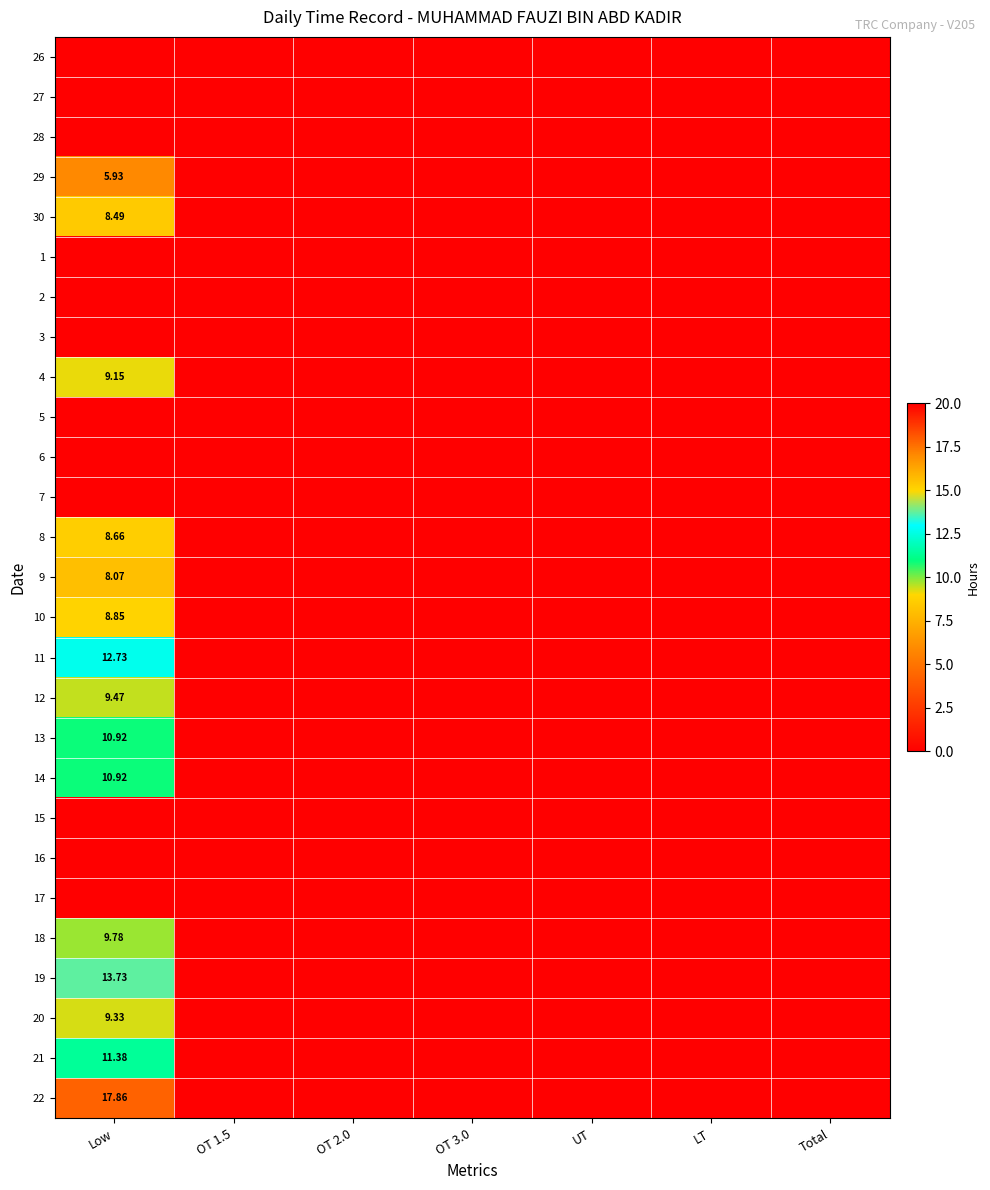

Rank the series by their maximum value, from lowest to highest.

26, 27, 28, 1, 2, 3, 5, 6, 7, 15, 16, 17, 29, 9, 30, 8, 10, 4, 20, 12, 18, 13, 14, 21, 11, 19, 22